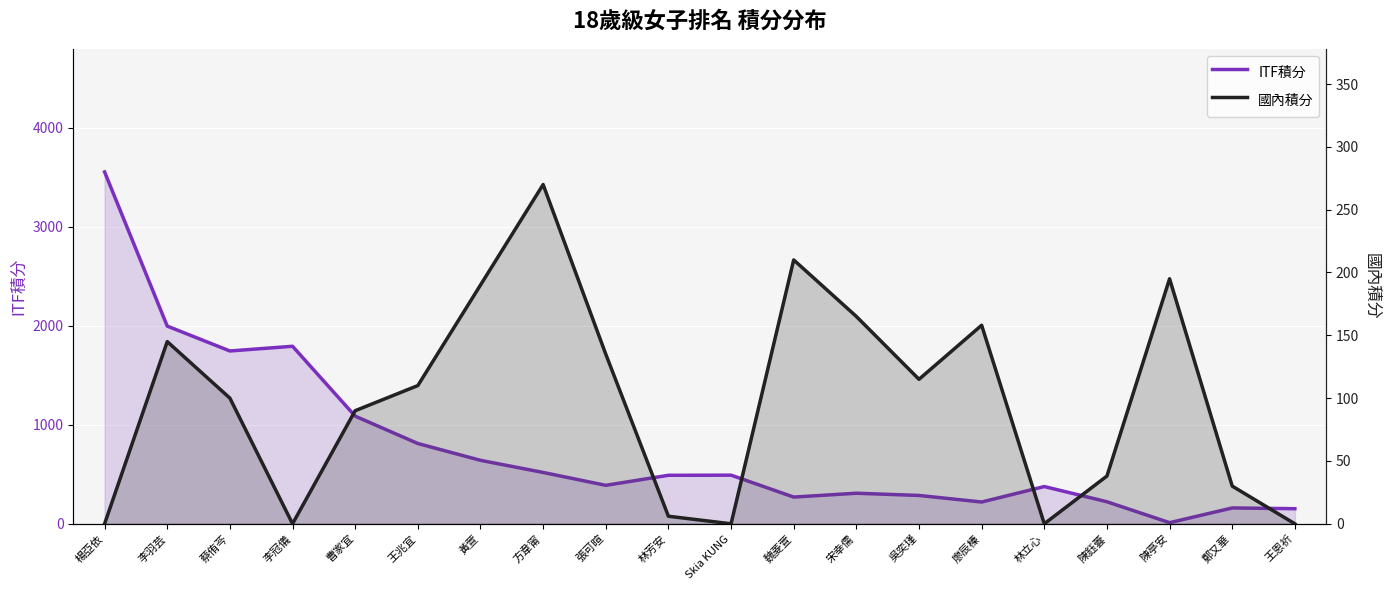

Which series has the largest total across all categories?

ITF積分